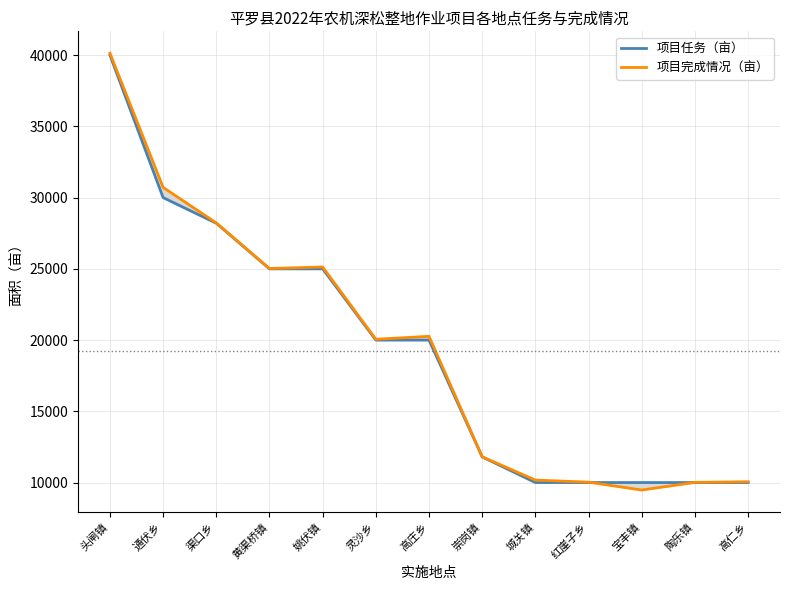

What is the difference between the 项目完成情况（亩） values at 渠口乡 and 高庄乡?

7960.2